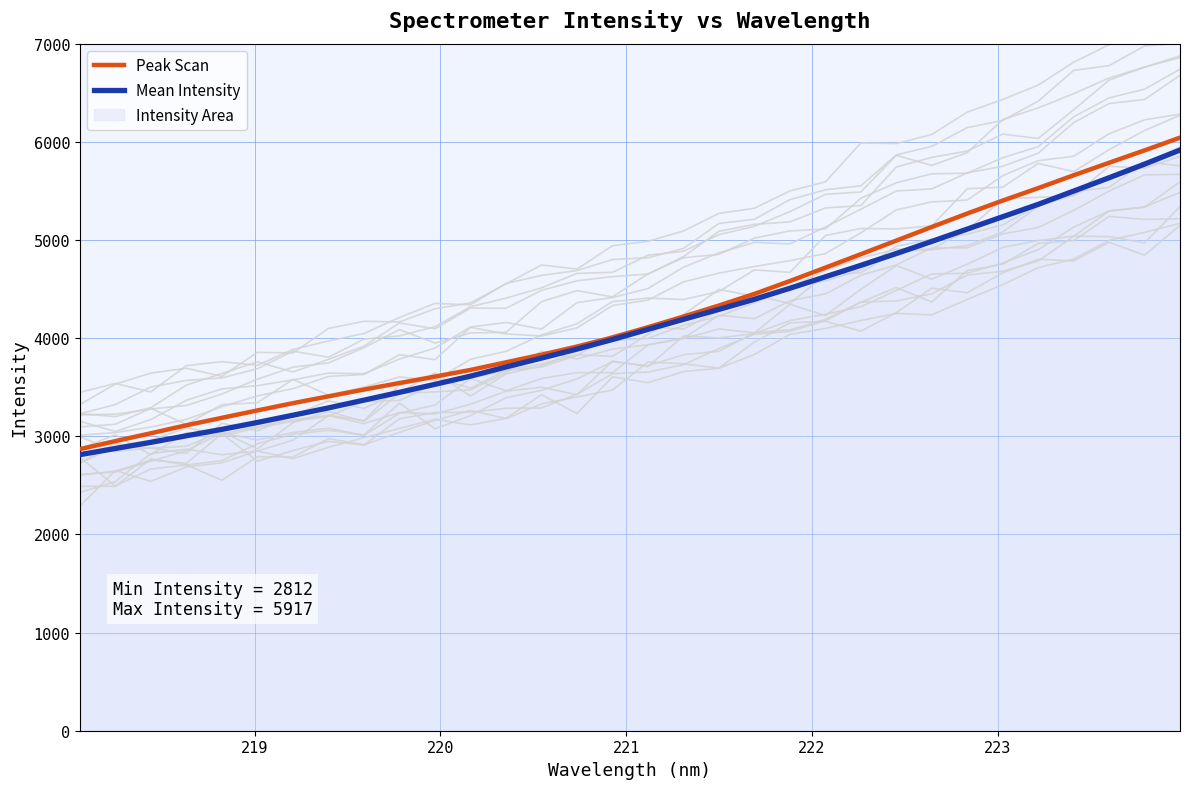

What is the minimum value shown in the chart?

2812.5